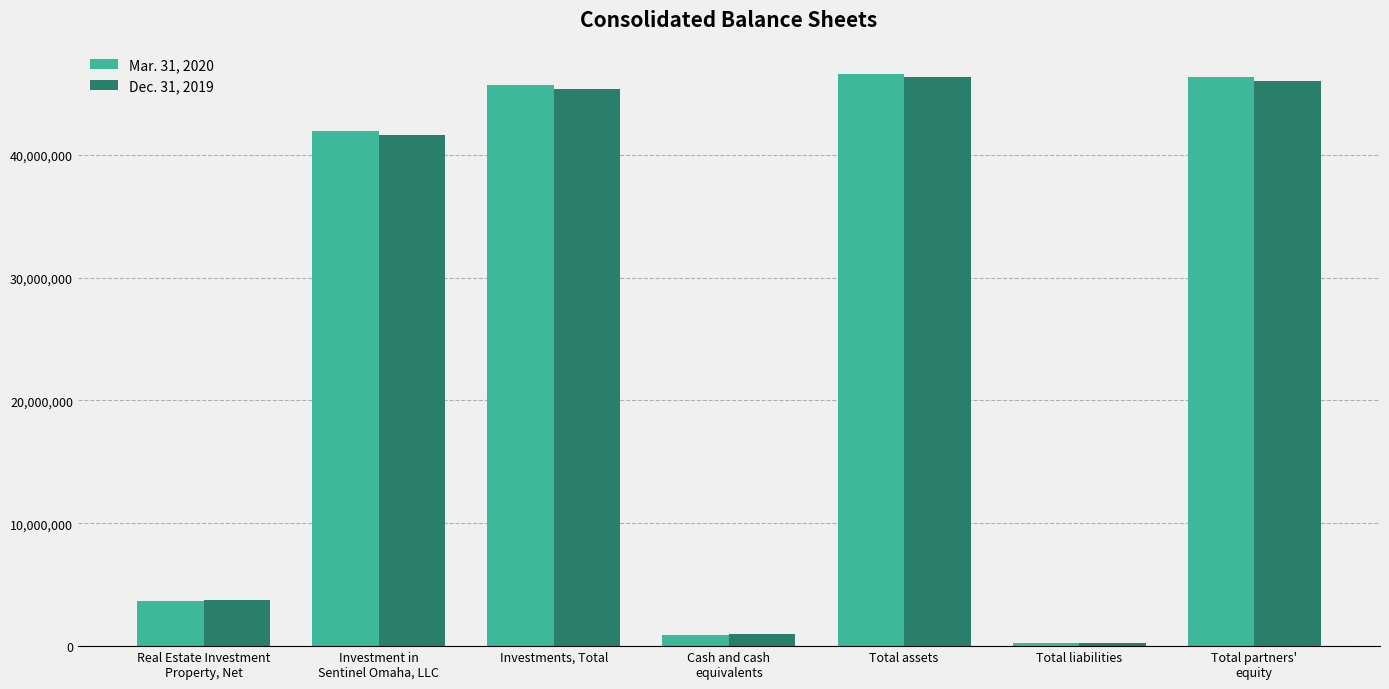

What position from the right is Total partners'
equity?

1